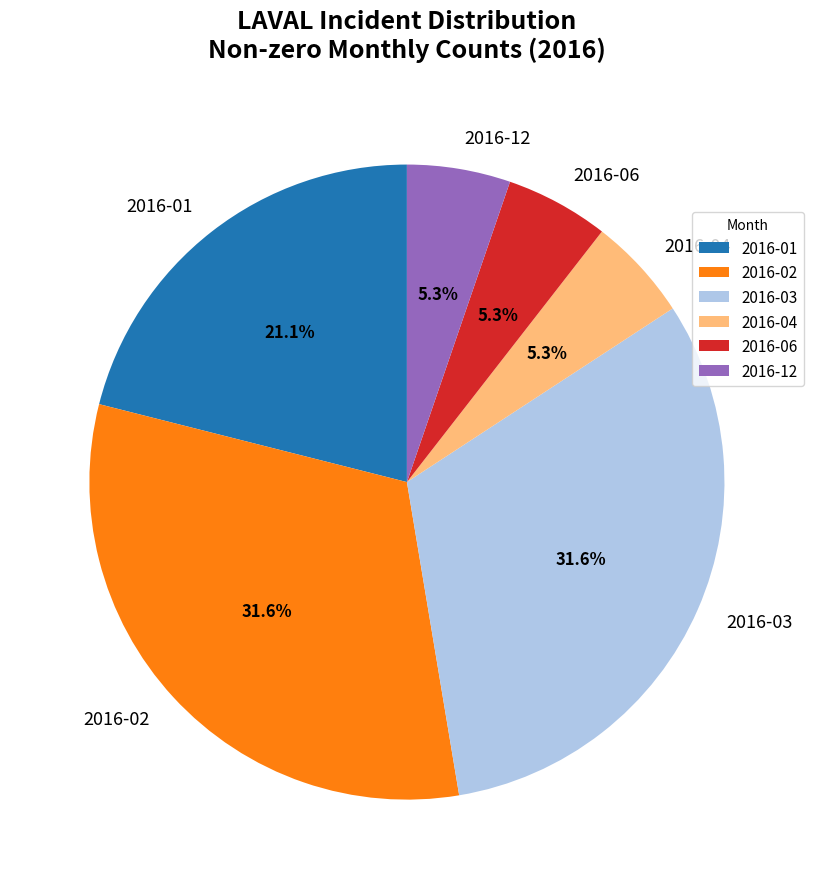

To the nearest percent, what is the combined percentage of 2016-12 and 2016-06?

11%